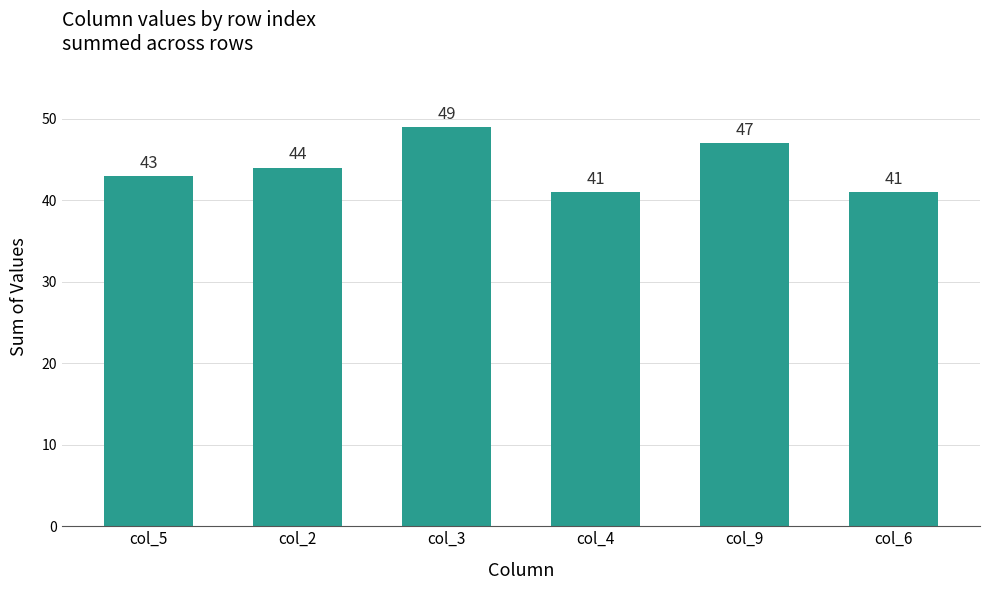

What is the difference between the values at col_2 and col_9?

3